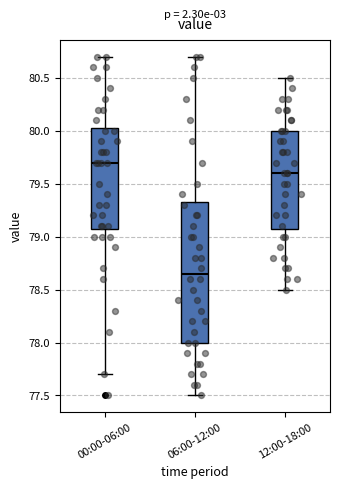

Reading left to right, transcribe this box plot: for each box, give where its median line is, the range the box spans, and where its two whiskers end, as read against the y-axis. The values are not printed on the chart, so give them approximately, as read against the axis.

00:00-06:00: median 79.70, box 79.10 to 80.05, whiskers 77.70 to 80.70
06:00-12:00: median 78.65, box 78.00 to 79.35, whiskers 77.50 to 80.70
12:00-18:00: median 79.60, box 79.10 to 80.00, whiskers 78.50 to 80.50